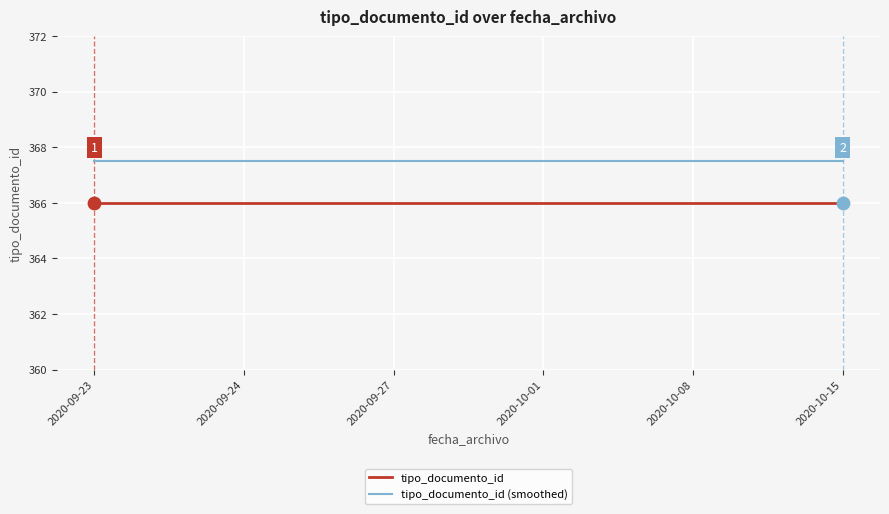

Is the value of tipo_documento_id (smoothed) at 2020-09-24 greater than the value of tipo_documento_id at 2020-09-27?

Yes